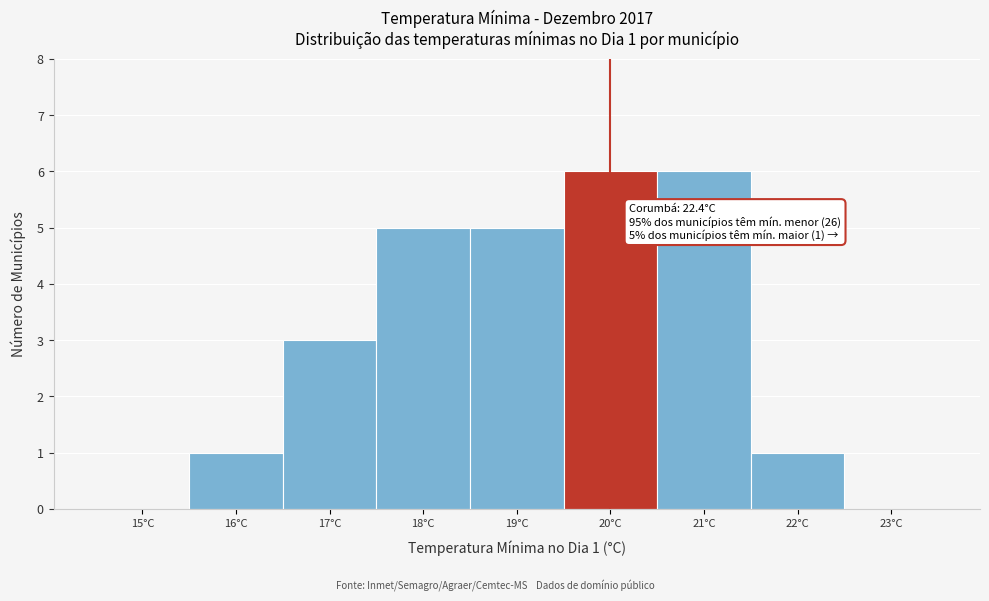

Reading left to right, extract all data points from this chart.

15°C=0	16°C=1	17°C=3	18°C=5	19°C=5	20°C=6	21°C=6	22°C=1	23°C=0